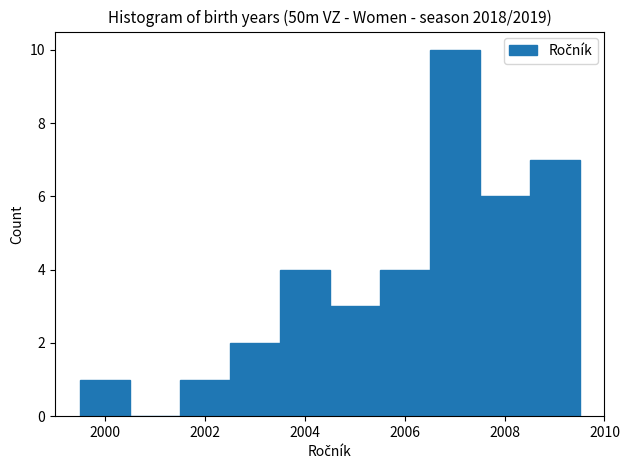

How tall is the bar that spans 1999.5 to 2000.5 on the x-axis? Neither the bar edges nor the heights are printed on the chart, so give them approximately, as read against the axes.

1